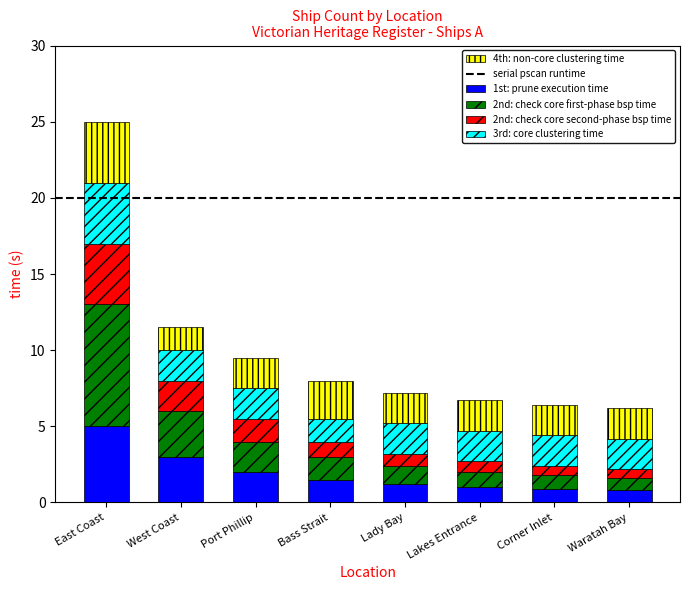

What is the minimum value for 1st: prune execution time?

0.8